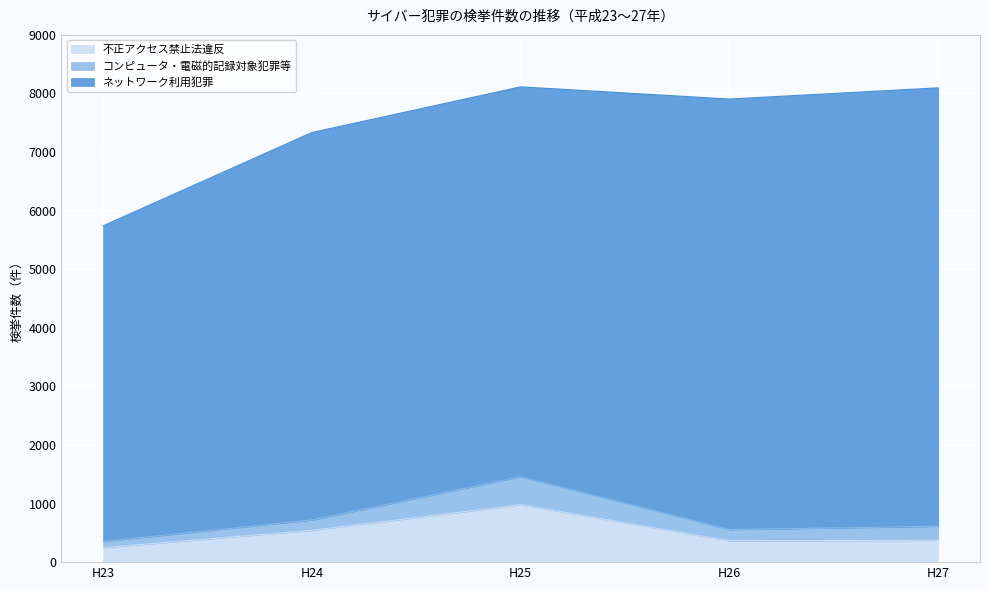

True or false: ネットワーク利用犯罪 and 不正アクセス禁止法違反 intersect in this chart.

False